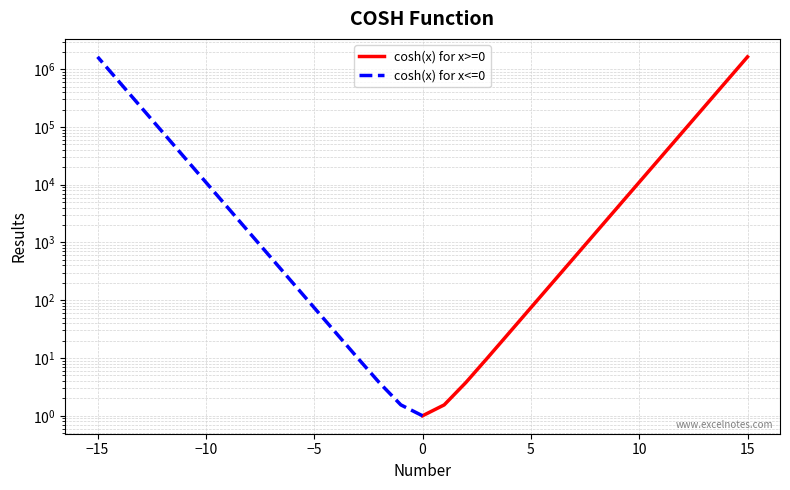

What is the maximum value shown in the chart?

1634508.7